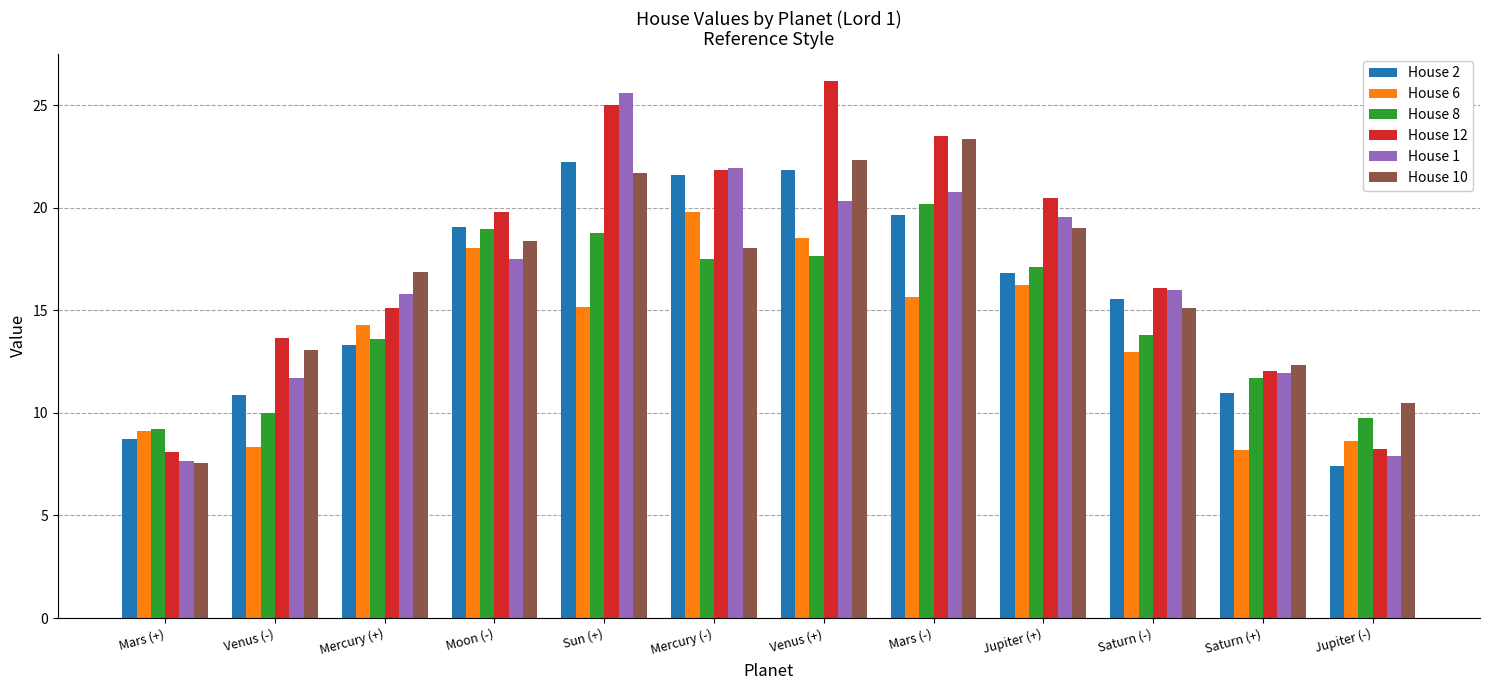

List the series in order of their peak value, lowest first.

House 6, House 8, House 2, House 10, House 1, House 12